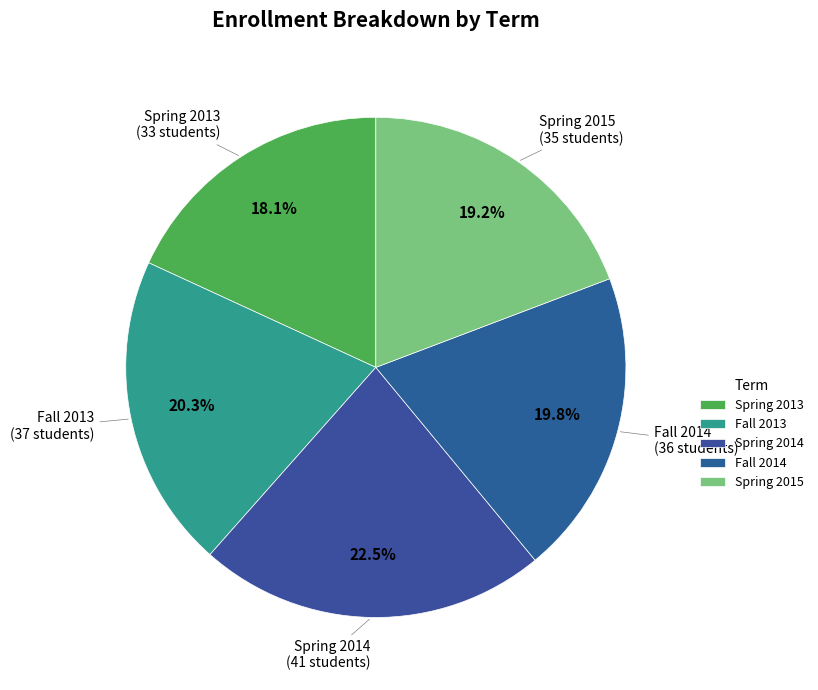

Is the sum of Spring 2015 and Spring 2013 greater than half?

No